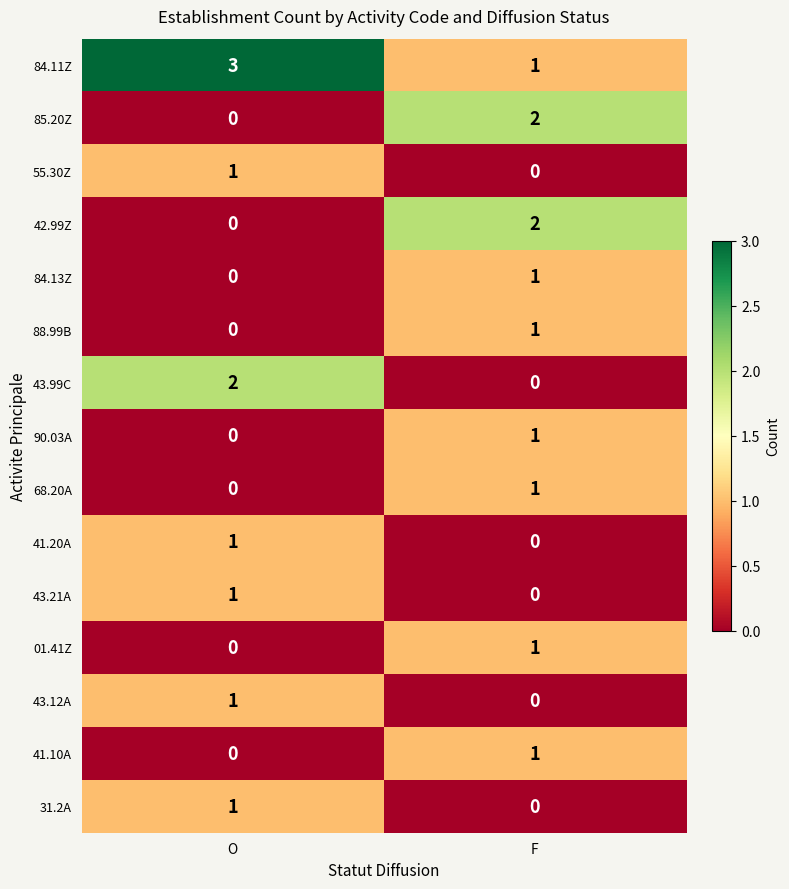

Which series has the largest total across all categories?

84.11Z